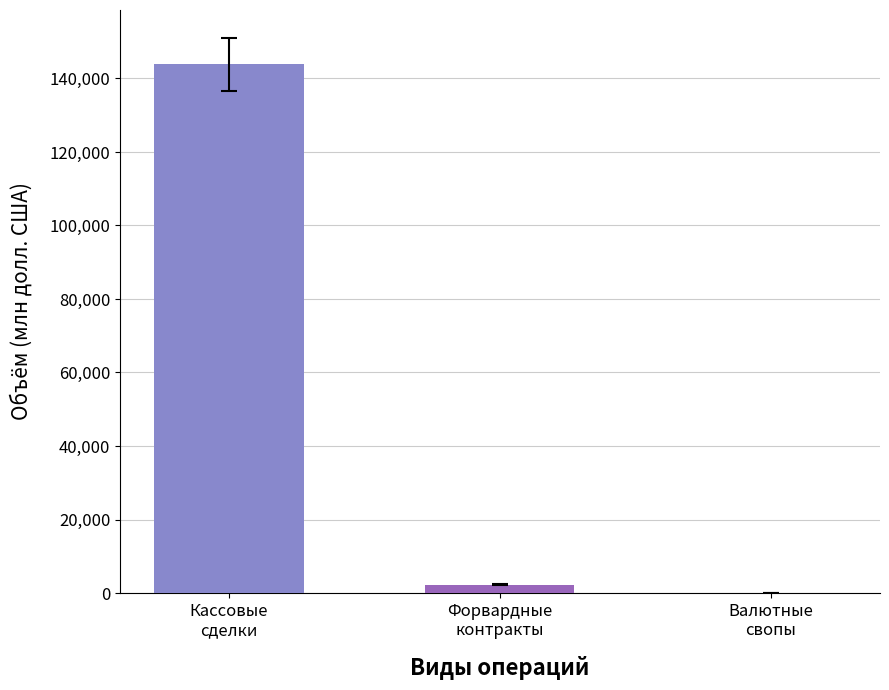

What is the greatest value displayed?

143876.5